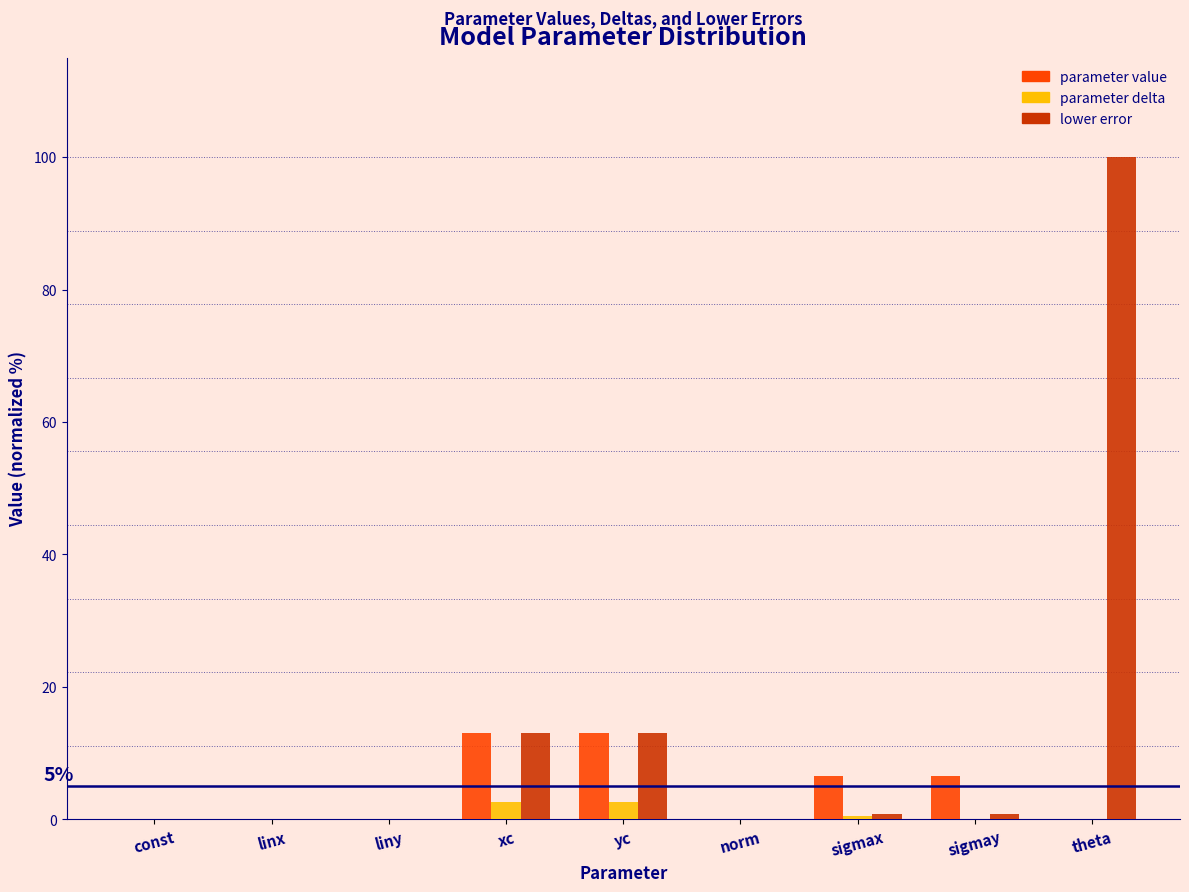

What value does the parameter value series have at yc?

13.1